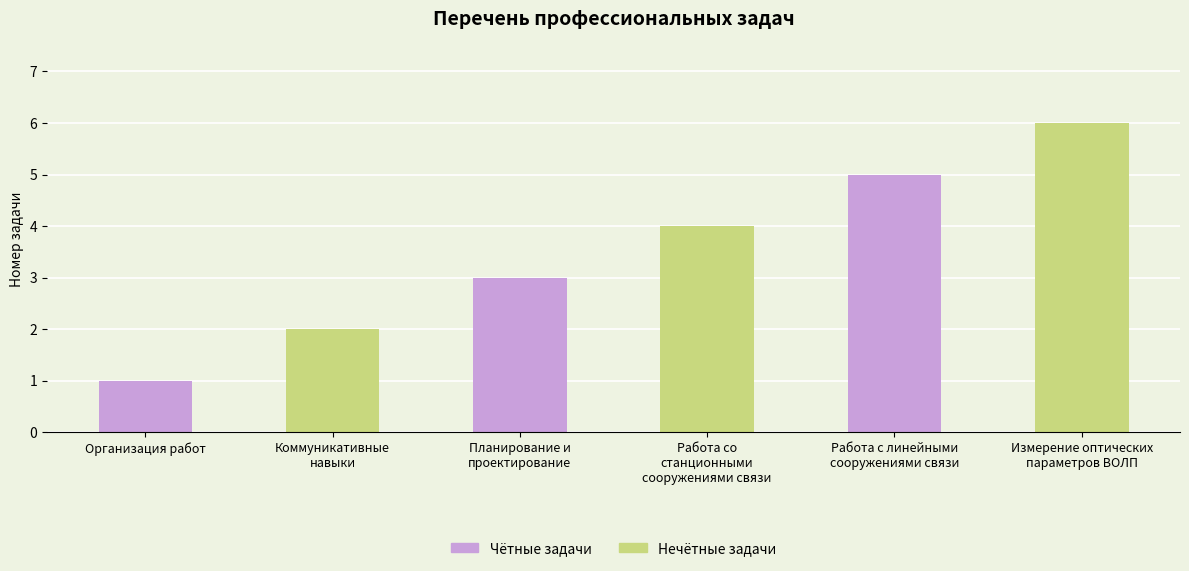

At which label is the value closest to 3?

Планирование и
проектирование